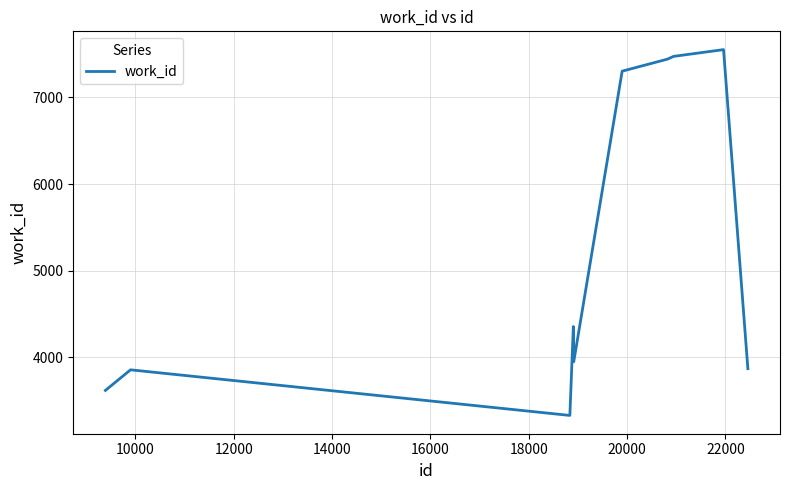

True or false: there are more than 1 points higher than both neighbors.

True